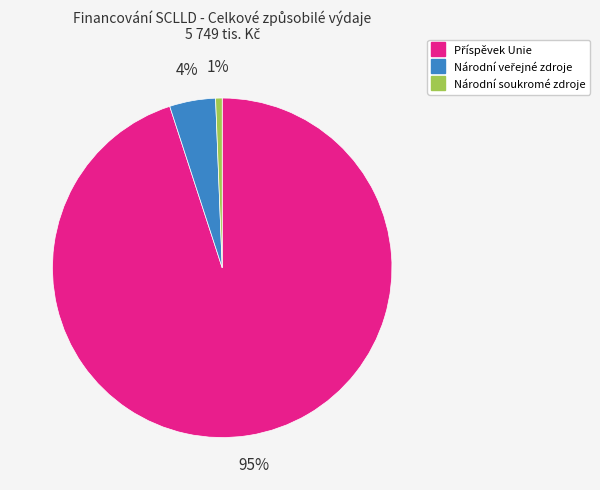

To the nearest percent, what is the difference between the largest and smallest slice percentages?

94%